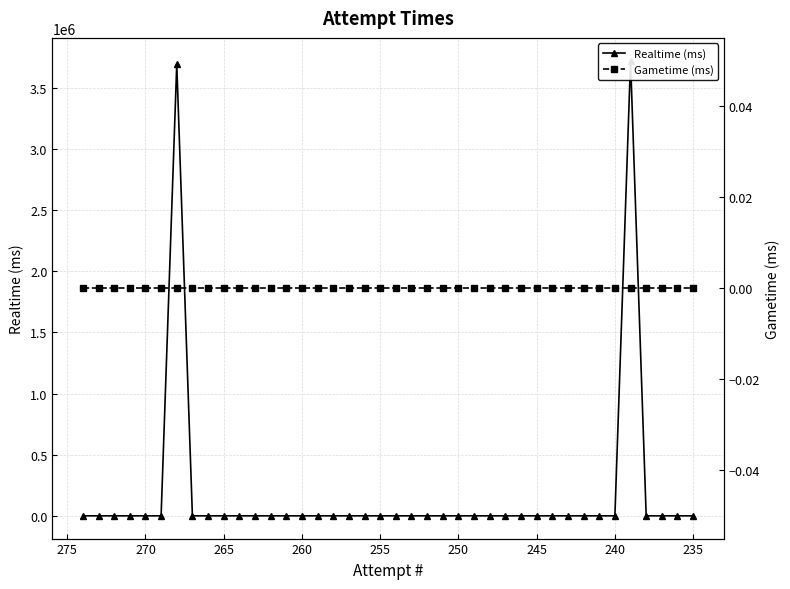

In Realtime (ms), how many points are higher than both neighbors (excluding endpoints)?

2